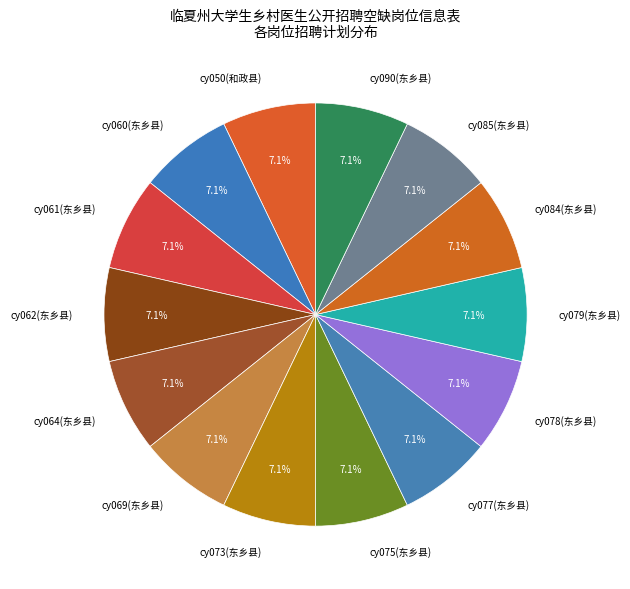

How many segments does this pie chart have?

14